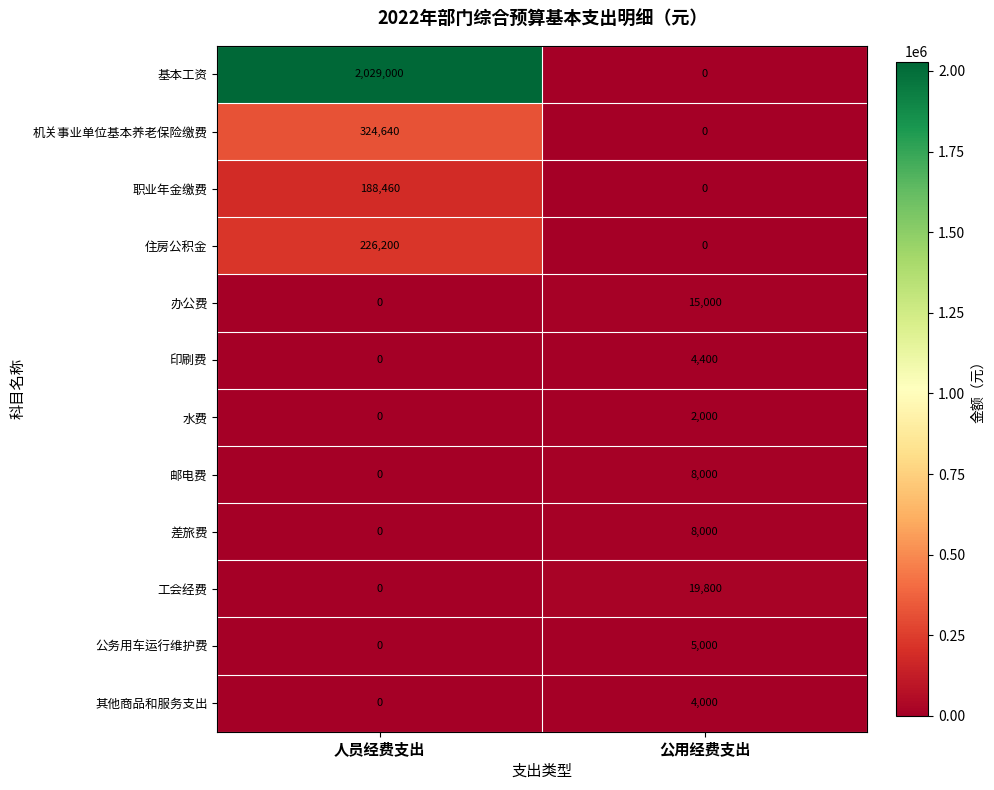

What is the difference between the 工会经费 values at 人员经费支出 and 公用经费支出?

19800